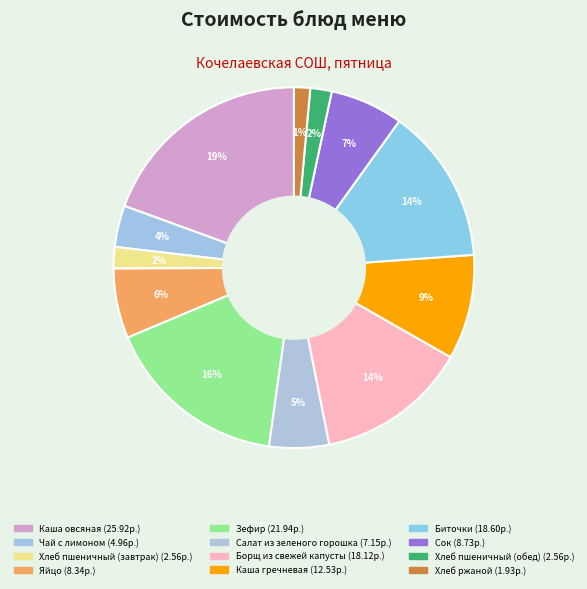

How much of the chart is everything except Каша гречневая?

90.6%